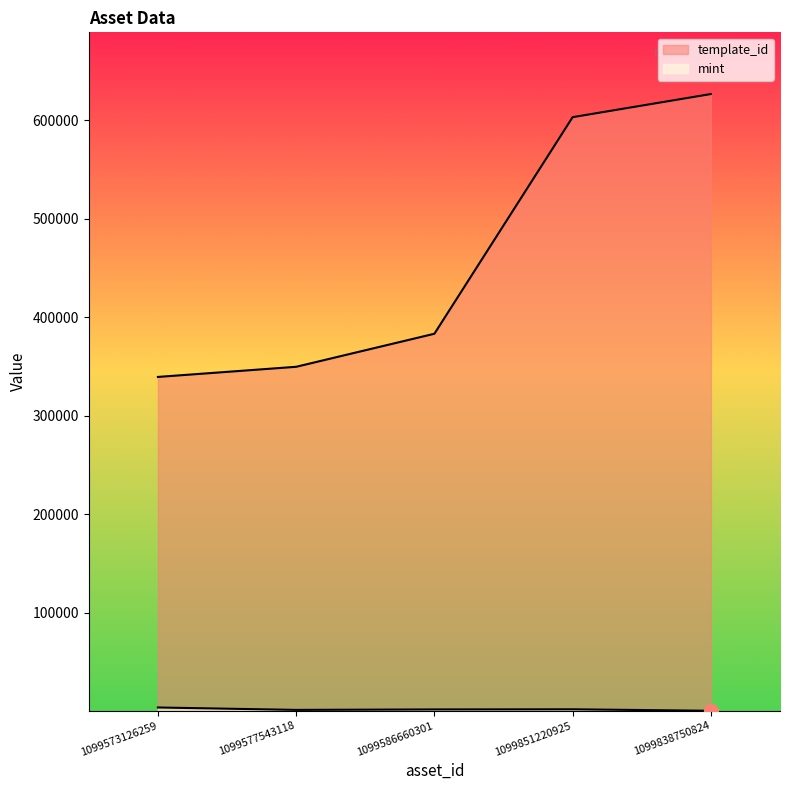

The mint series shows 2468 at 1099851220925. True or false?

False